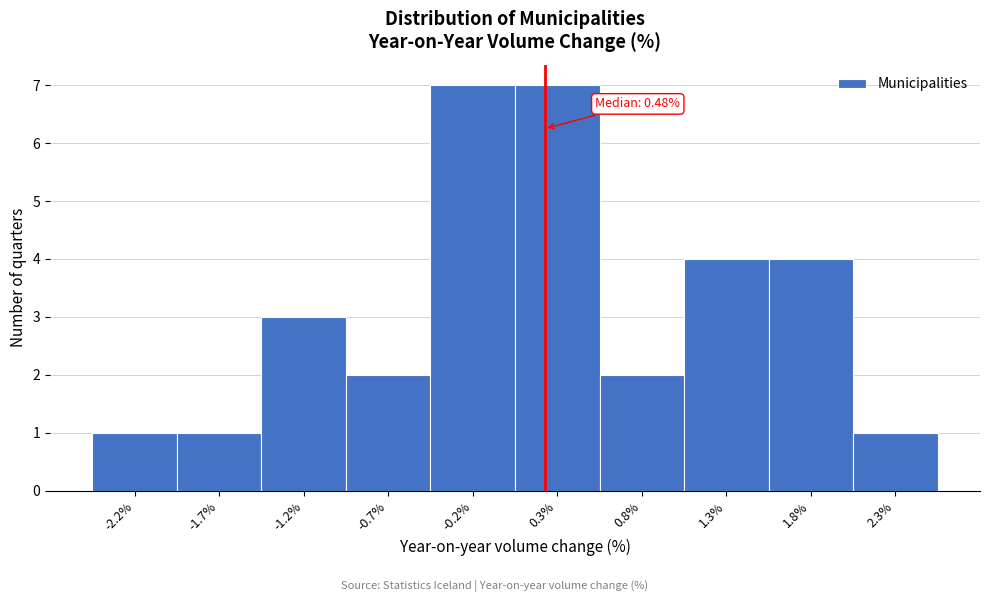

Reading left to right, what are all the values shown in this chart?

-2.2%=1	-1.7%=1	-1.2%=3	-0.7%=2	-0.2%=7	0.3%=7	0.8%=2	1.3%=4	1.8%=4	2.3%=1